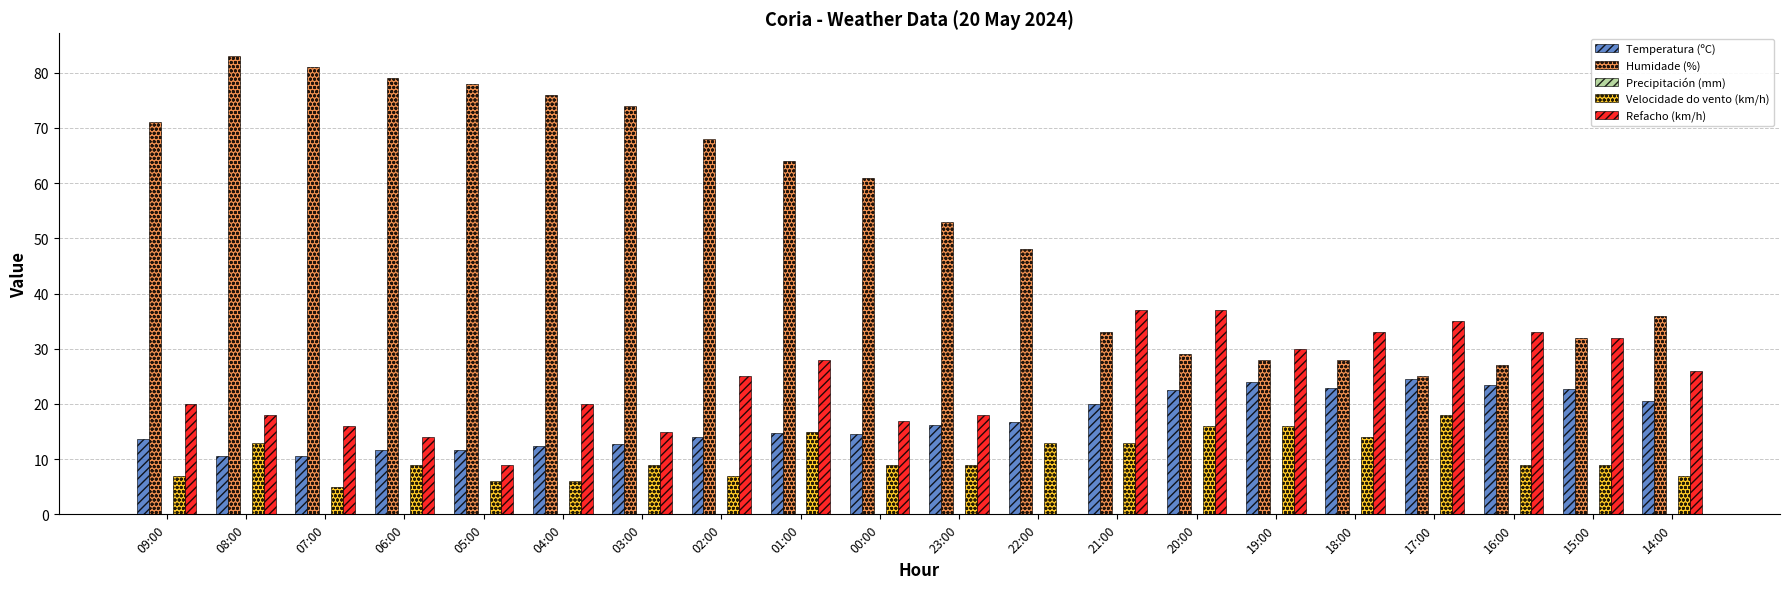

What is the sum of the Temperatura (ºC) values at 20:00 and 00:00?

37.2